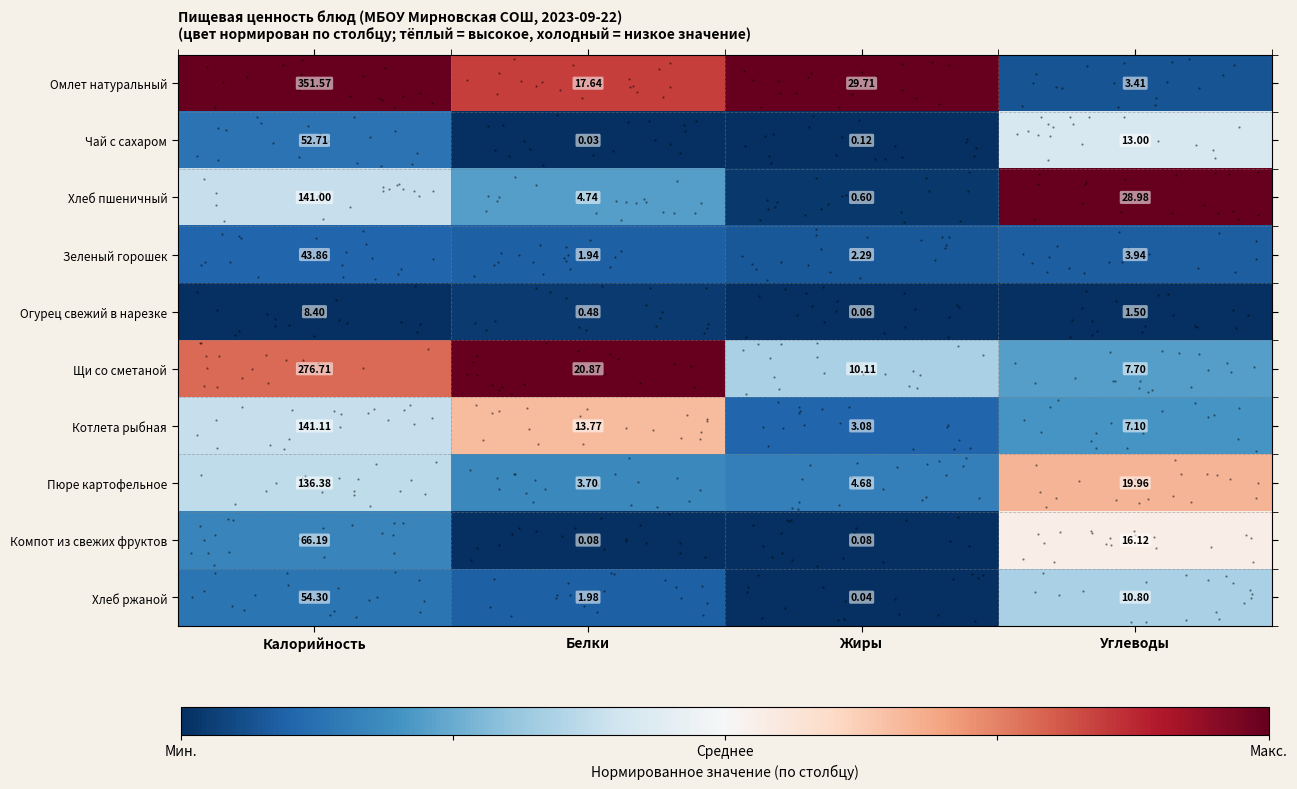

At which category does the chart reach its minimum across all series?

Белки